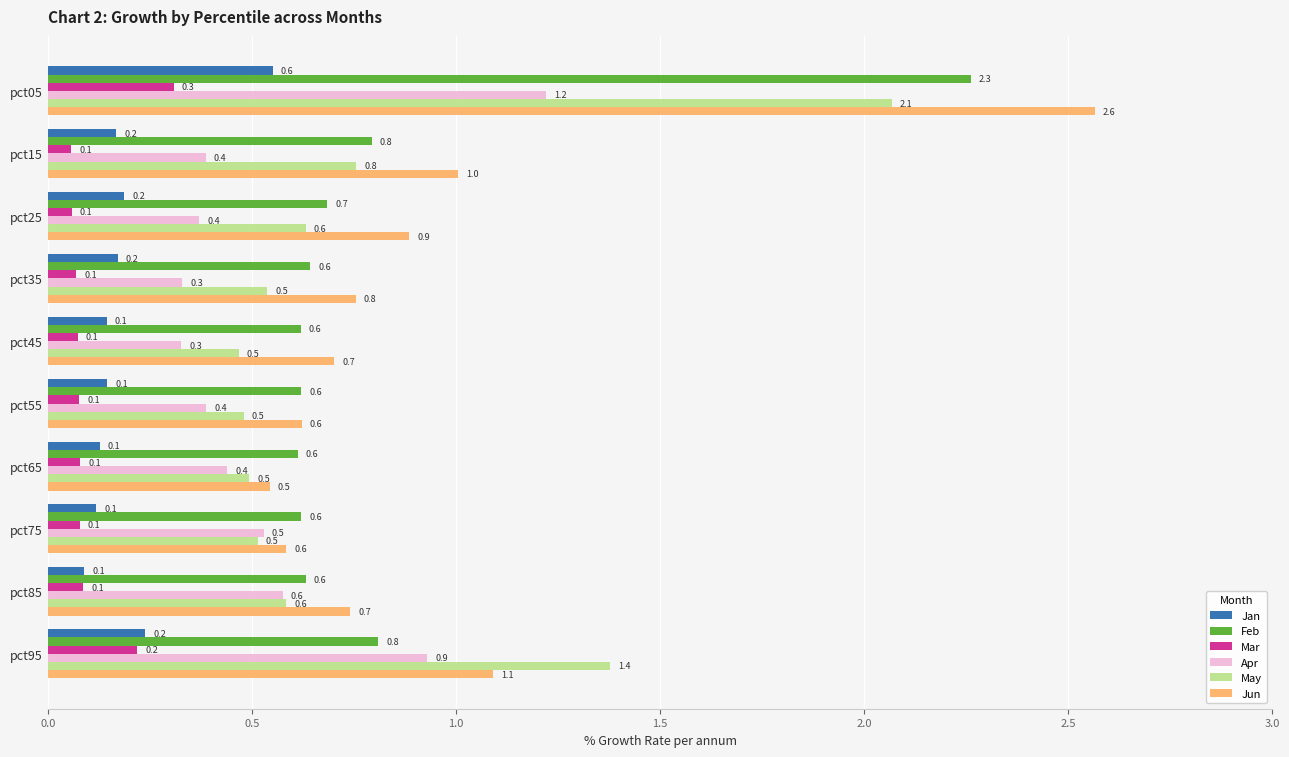

List the series in order of their peak value, lowest first.

Mar, Jan, Apr, May, Feb, Jun